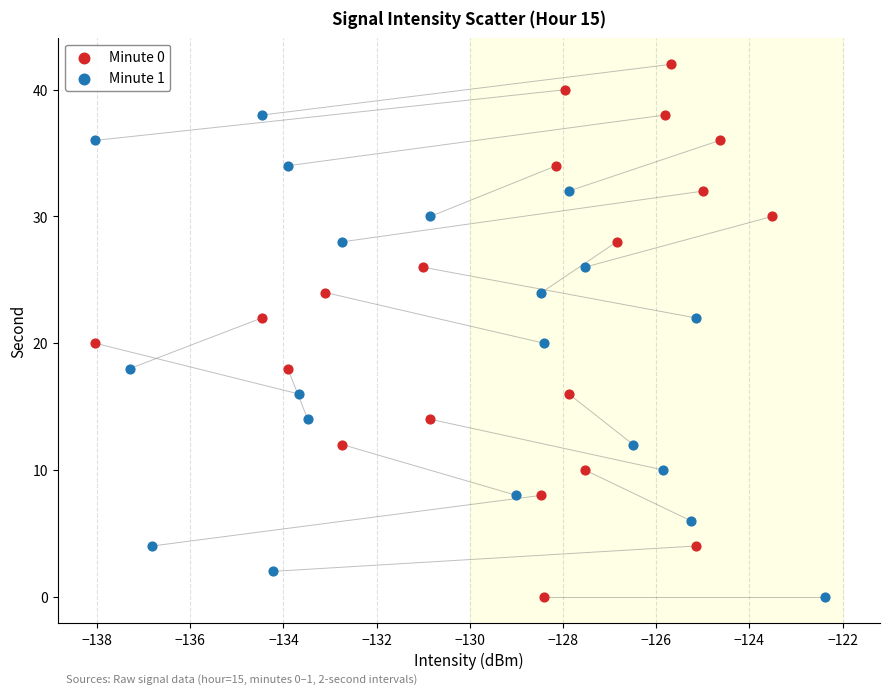

Which series contains the highest Y value?

Minute 0